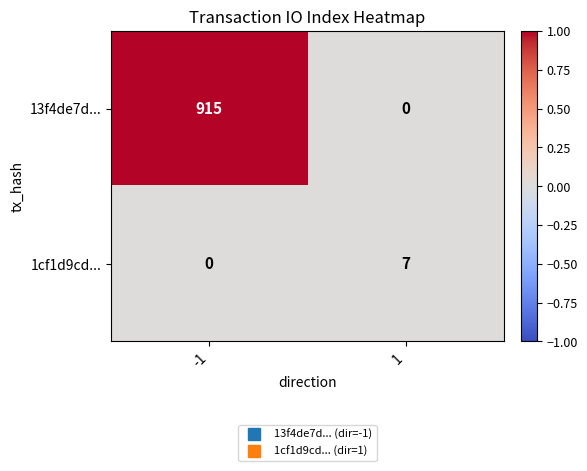

Rank the series by their average value, from lowest to highest.

1cf1d9cd..., 13f4de7d...